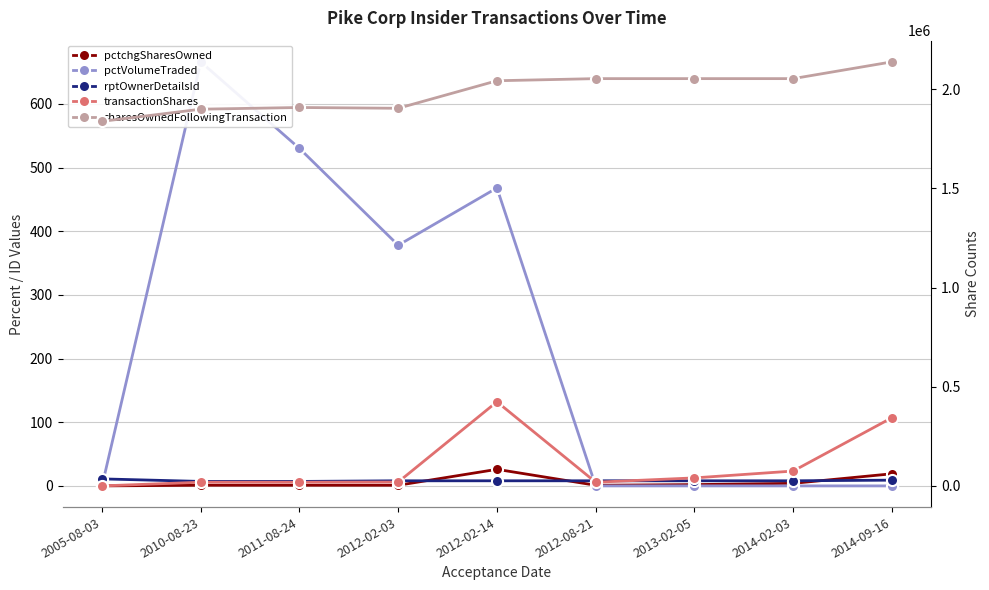

Reading left to right, extract all data points from this chart.

pctchgSharesOwned: 0	1	1	1	26	1	2	4	19
pctVolumeTraded: 0	666	530	378	468	0	0	0	0
rptOwnerDetailsId: 11	7	7	8	8	8	8	8	9
transactionShares: 100	18606	18606	19544	424217	18606	40390	74897	343746
sharesOwnedFollowingTransaction: 1838550	1899862	1908432	1904434	2043272	2053979	2053979	2053979	2138493